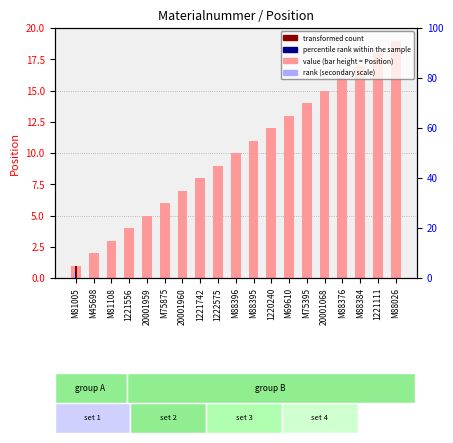

Rank the categories by value from lowest to highest.

M81005, M45698, M81108, 1221556, 20001959, M75875, 20001960, 1221742, 1222575, M88396, M88395, 1220240, M69610, M75395, 20001068, M88376, M88384, 1221111, M88026